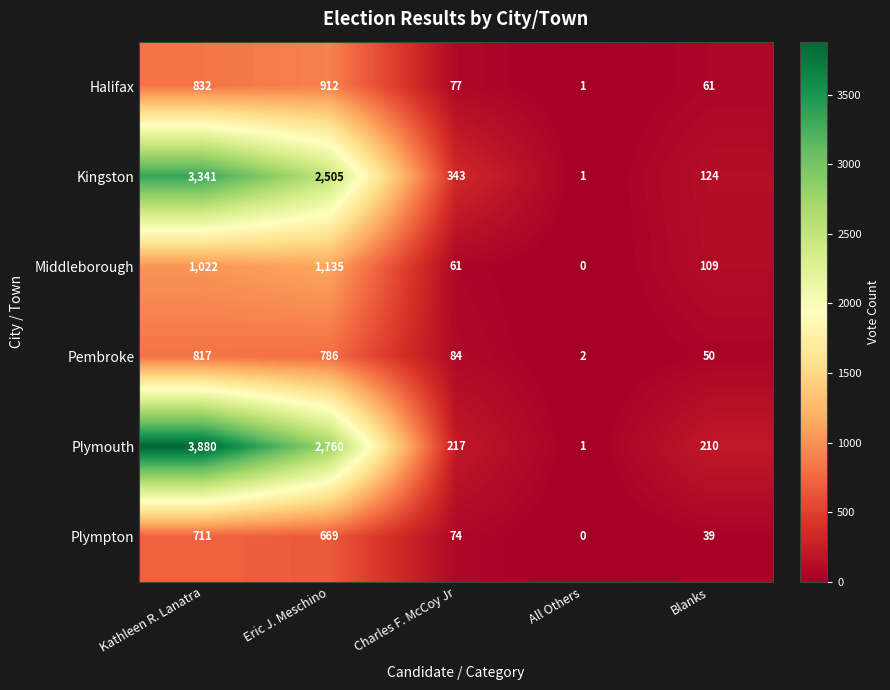

True or false: Kingston has a value of 177 at Blanks.

False